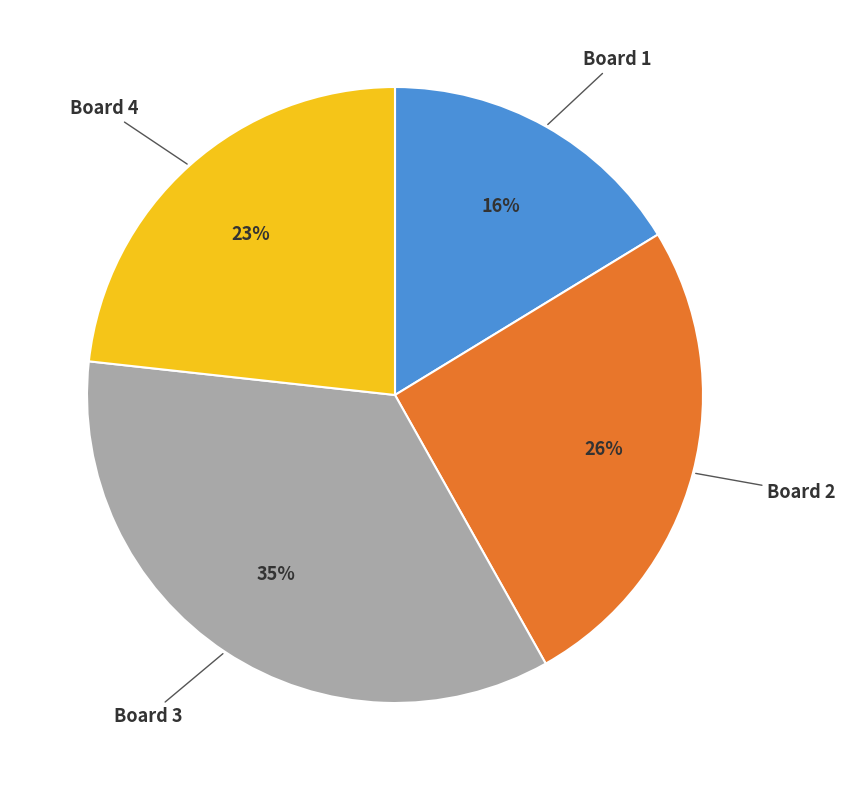

To the nearest percent, what is the average slice percentage?

25%